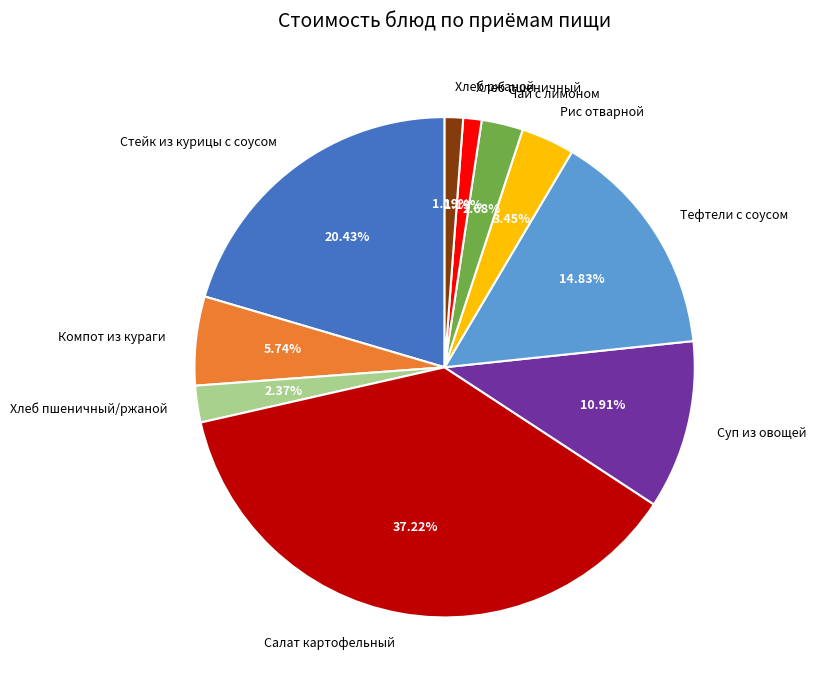

Does Хлеб пшеничный/ржаной represent more than half of the total?

No